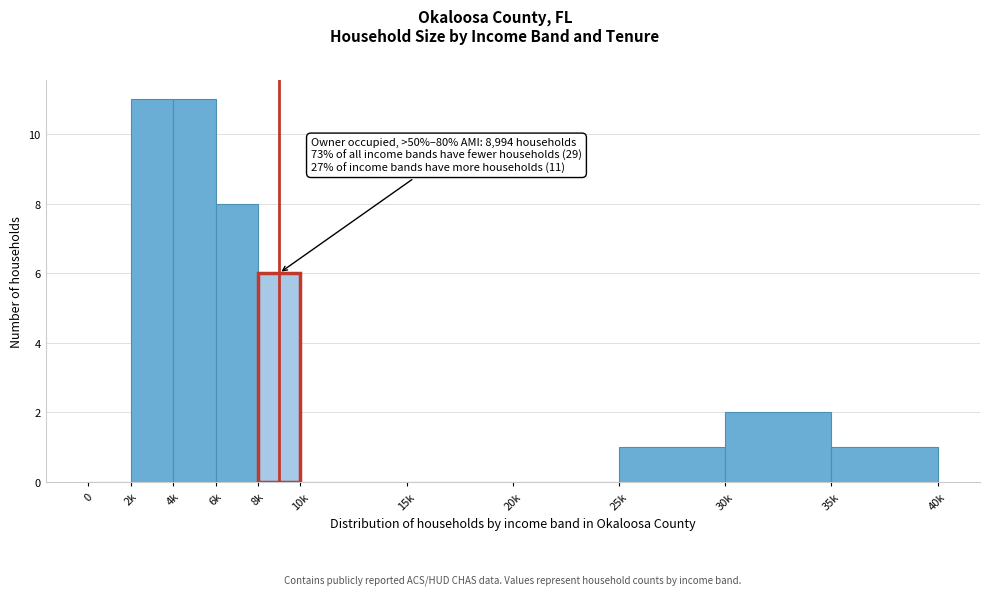

Reading right to left, transcribe all the data shown in this chart.

35k=1	30k=2	25k=1	20k=0	15k=0	10k=0	8k=6	6k=8	4k=11	2k=11	0=0